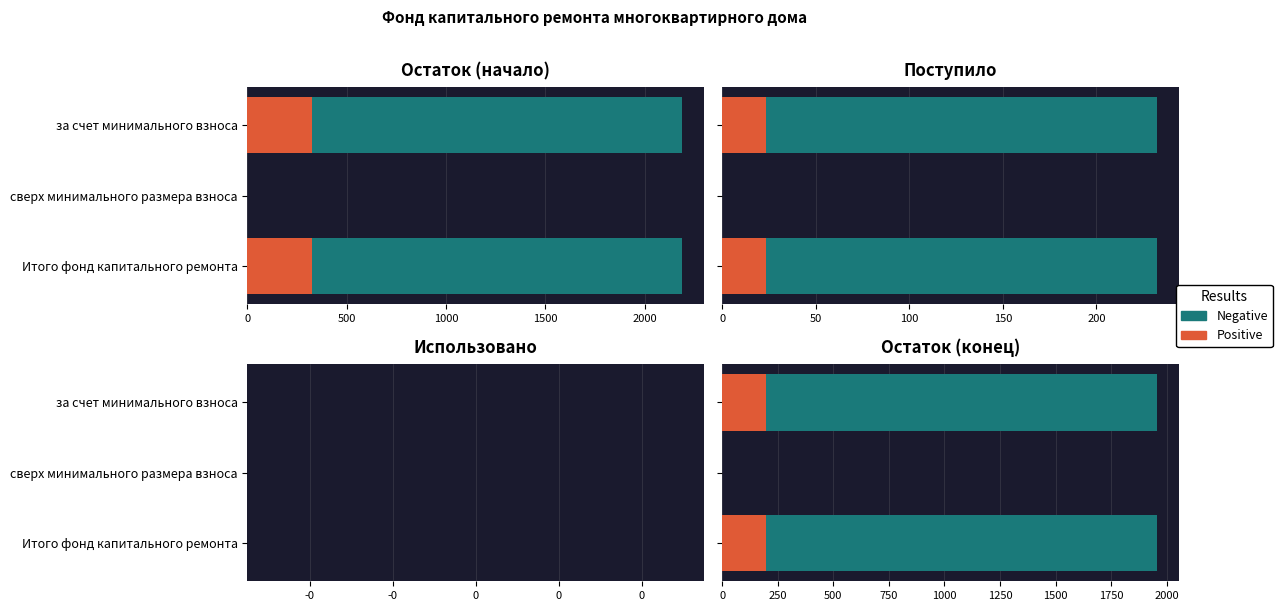

What are all the series names shown in the legend?

Negative, Positive